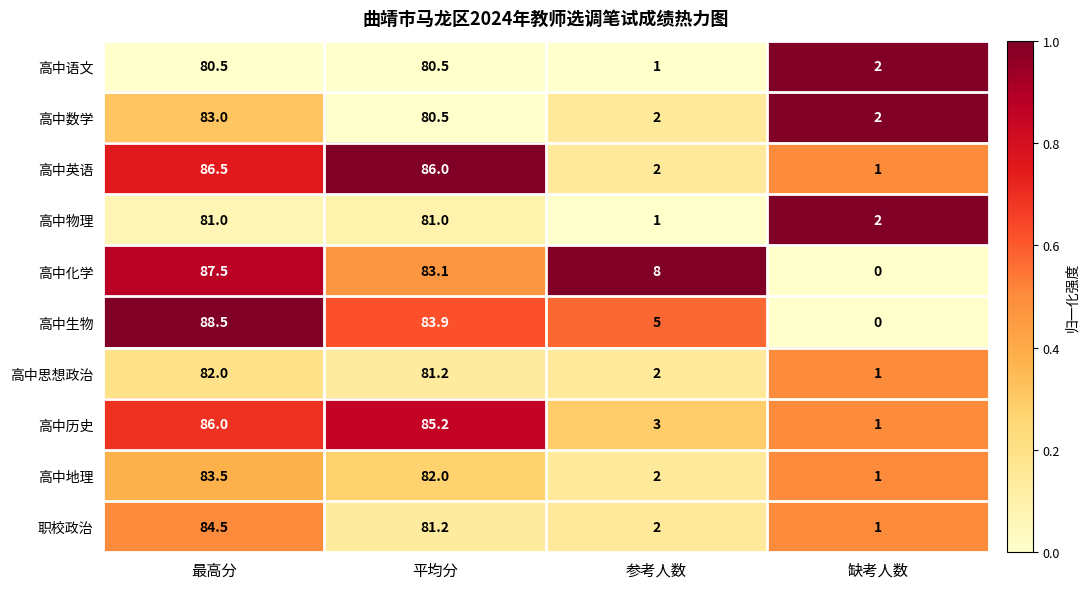

Which series has the largest total across all categories?

高中化学